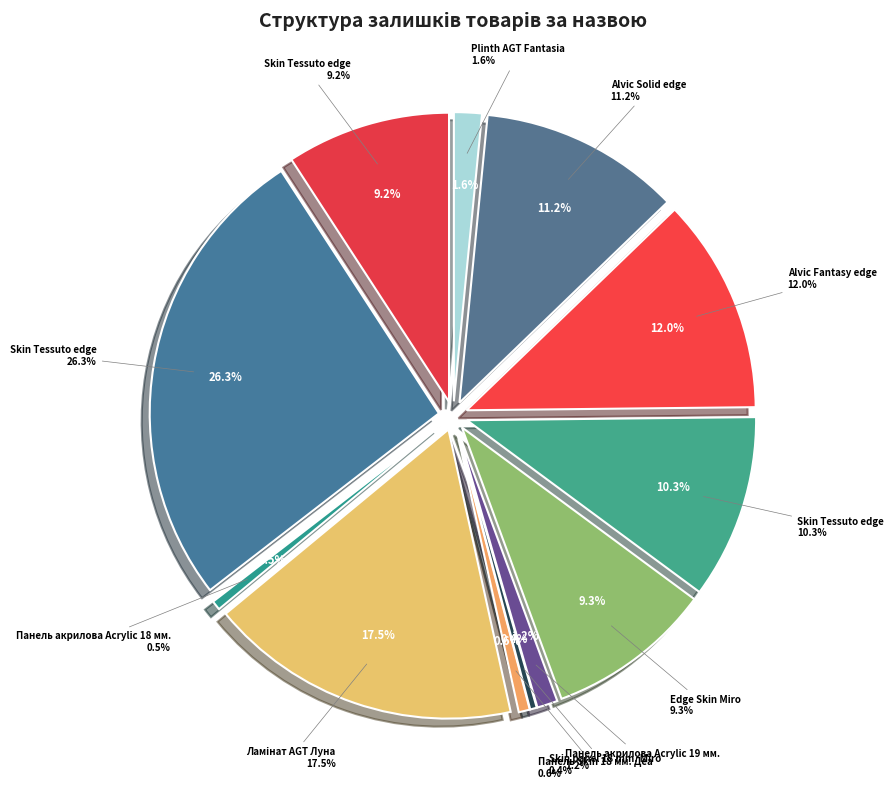

Count the number of slices in the pie.

12